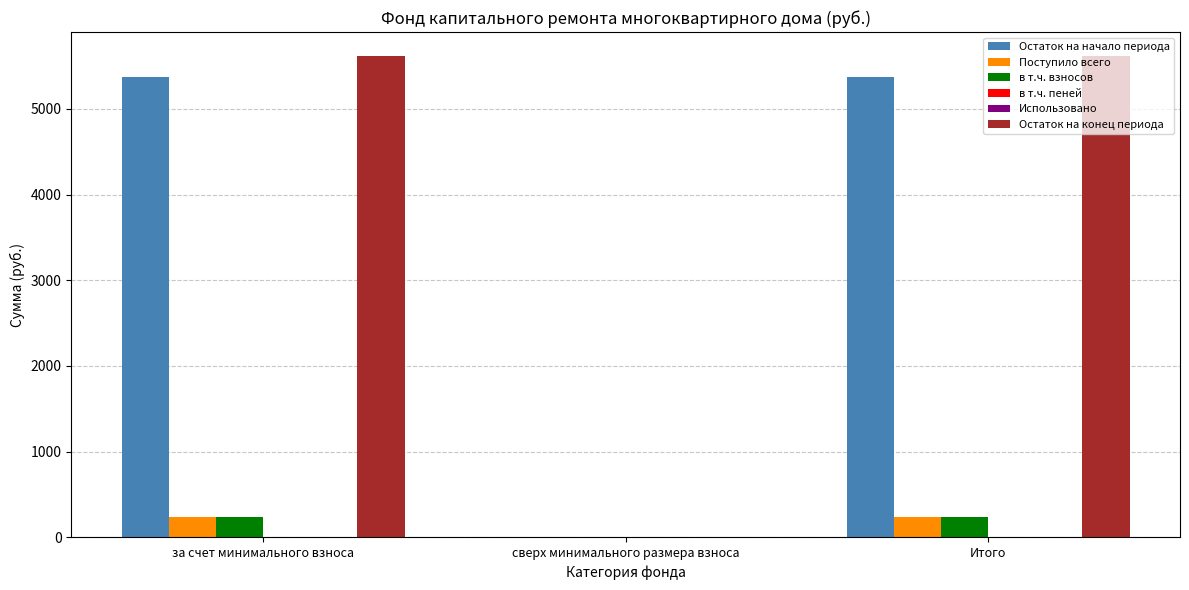

What is the total value across all series at Итого?

11473.4